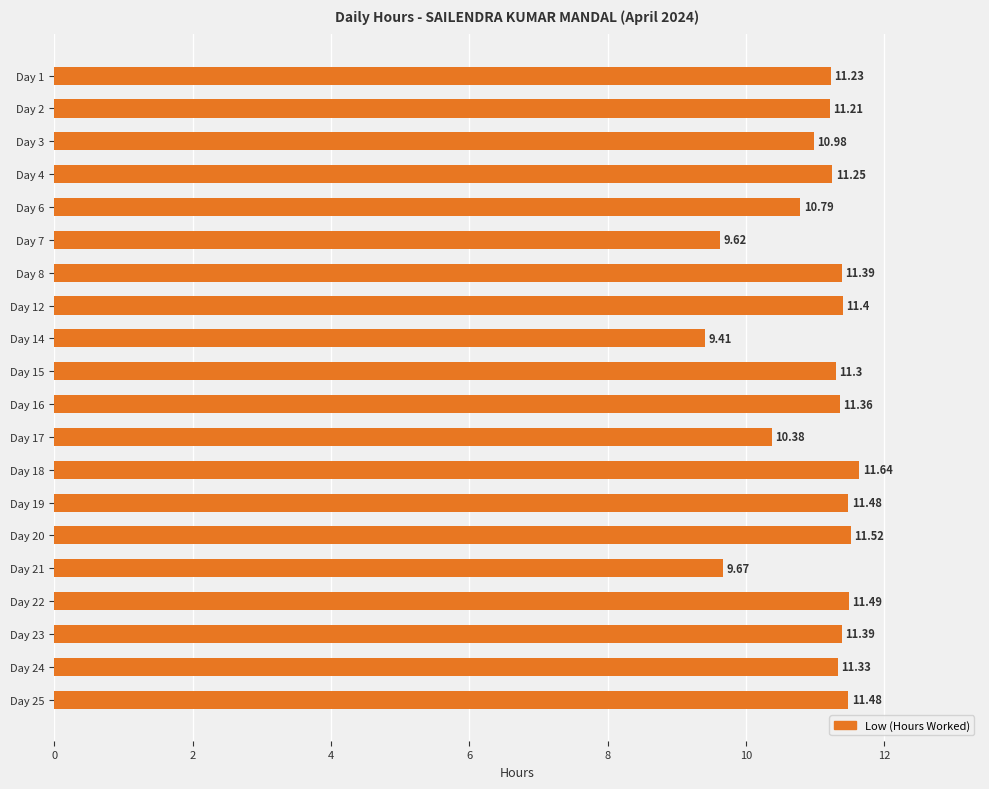

What is the average value?

11.0